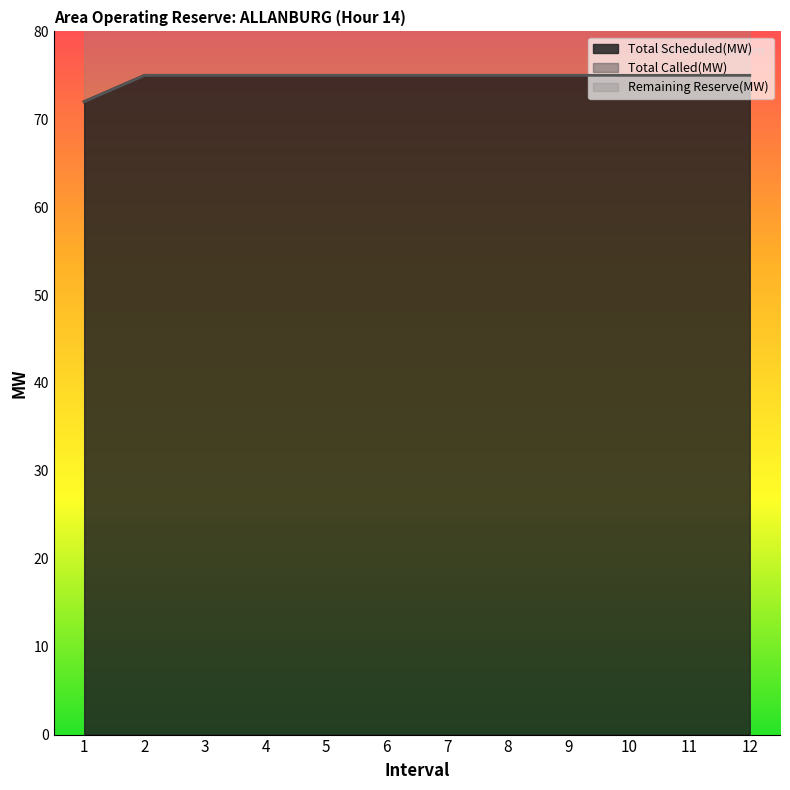

Read the Total Scheduled(MW) value at 5.

75